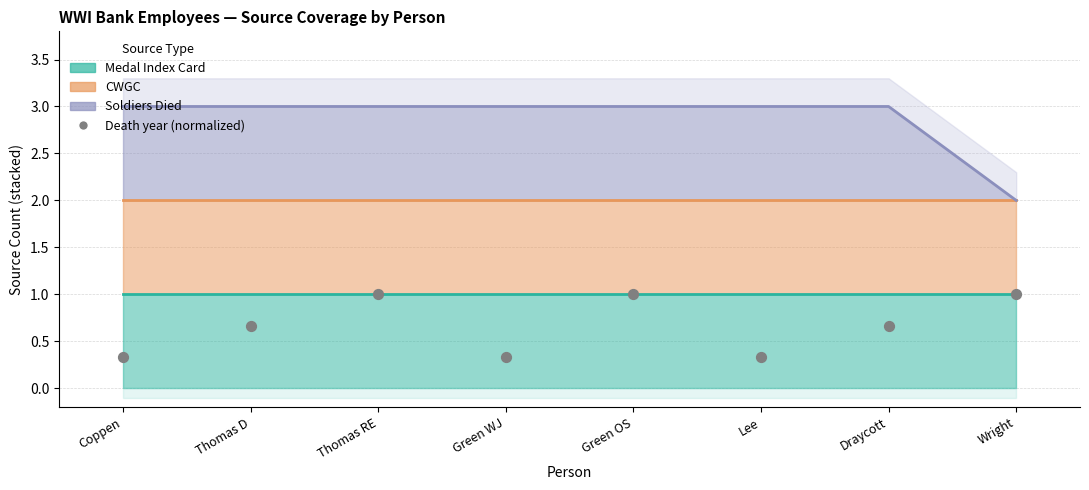

Between Green OS and Wright, which is larger?

Green OS